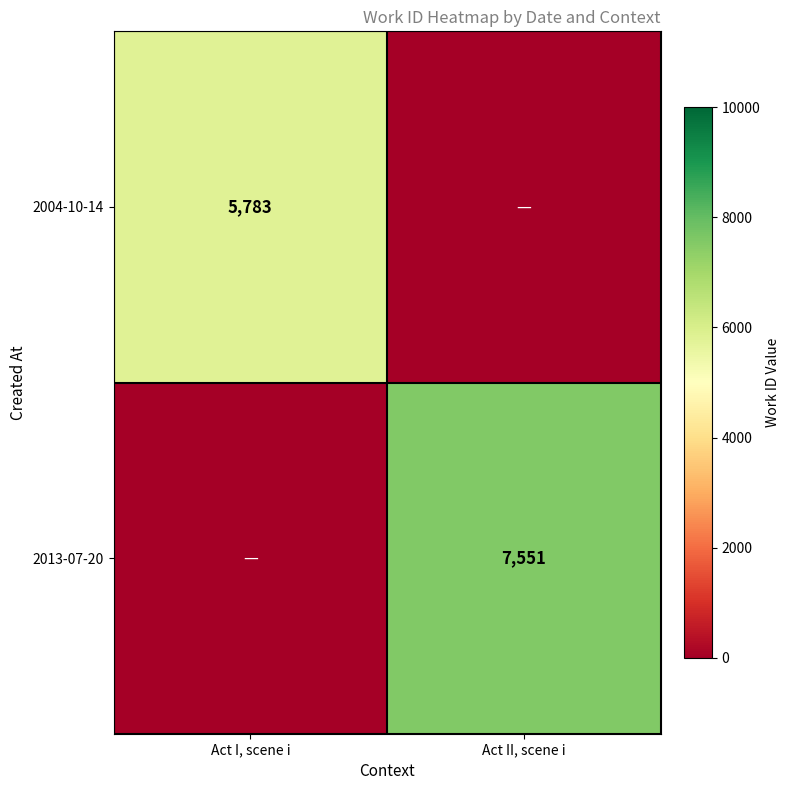

Is it true that 2004-10-14 equals 2492 at Act I, scene i?

False